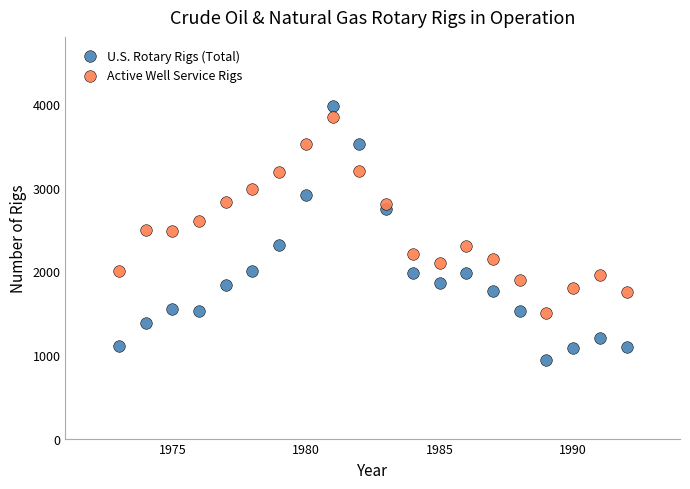

Which series has the largest Y range (max minus min)?

U.S. Rotary Rigs (Total)